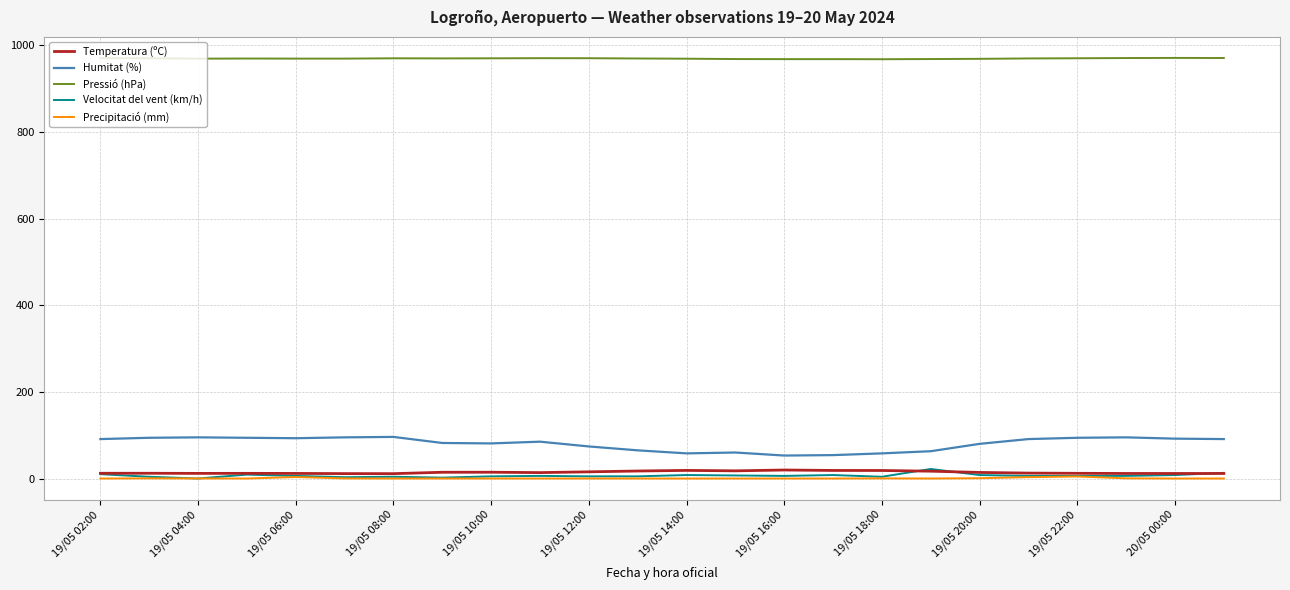

Which series has the largest range (max minus min)?

Humitat (%)